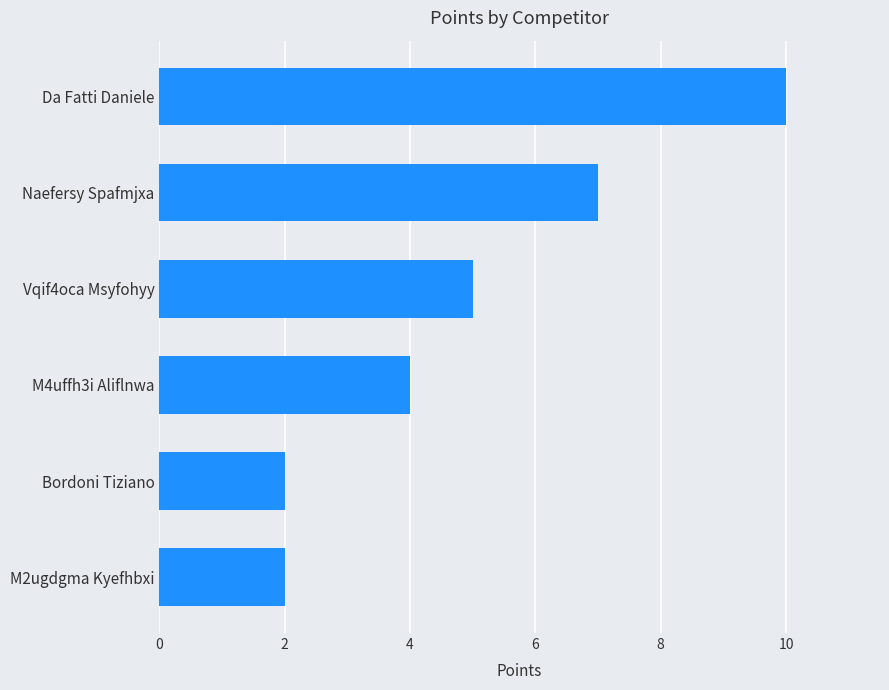

Count the values in the range 2 to 7.

5